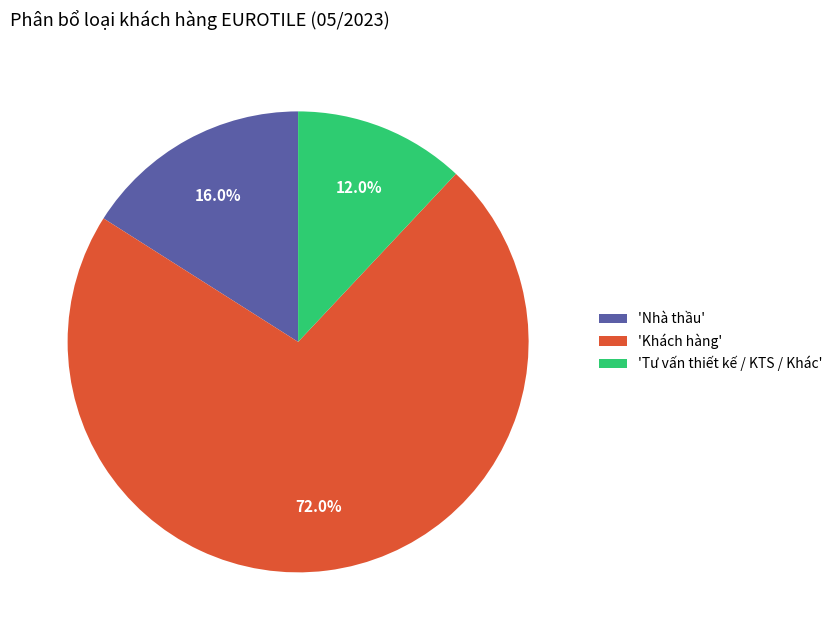

What is the majority slice?

'Khách hàng'